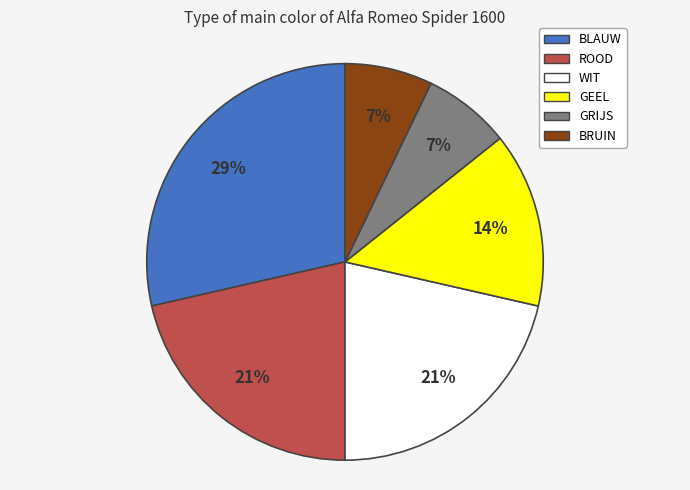

The WIT slice represents 21% of the pie. True or false?

True